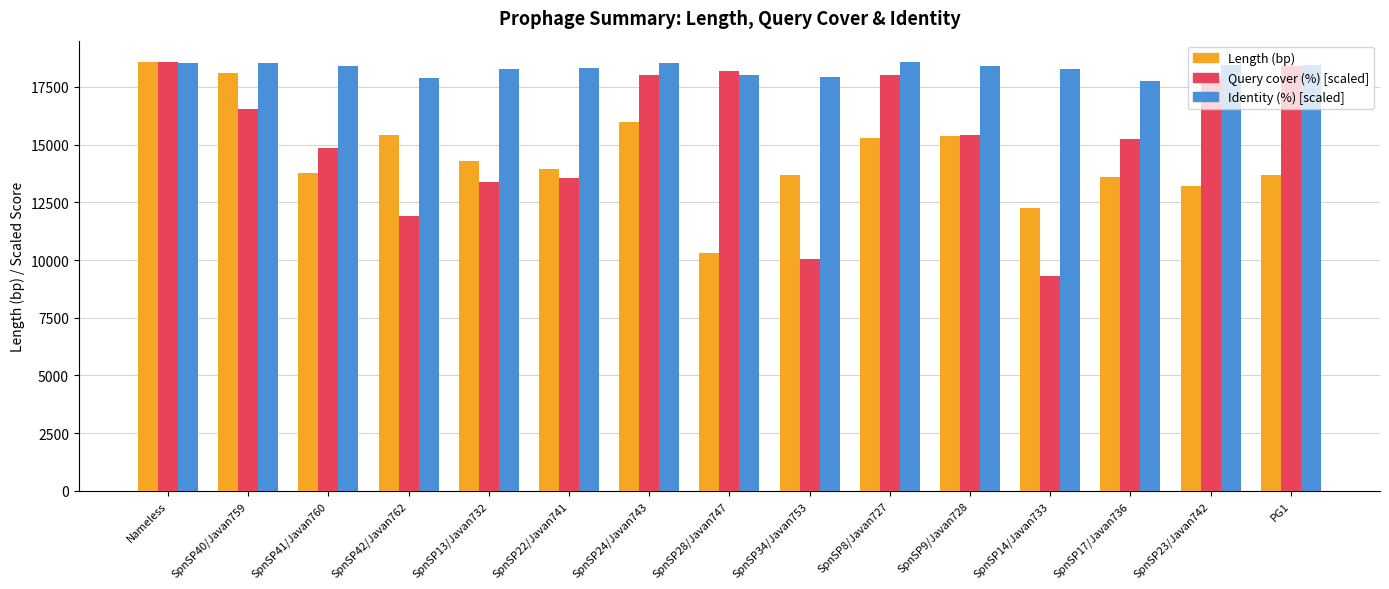

At which category is the sum across all series the highest?

Nameless